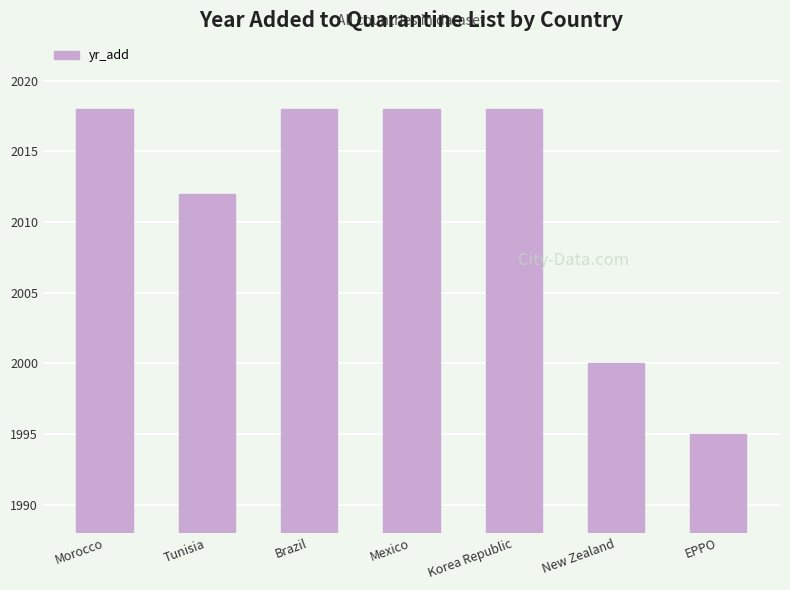

Does the chart contain stacked bars?

No